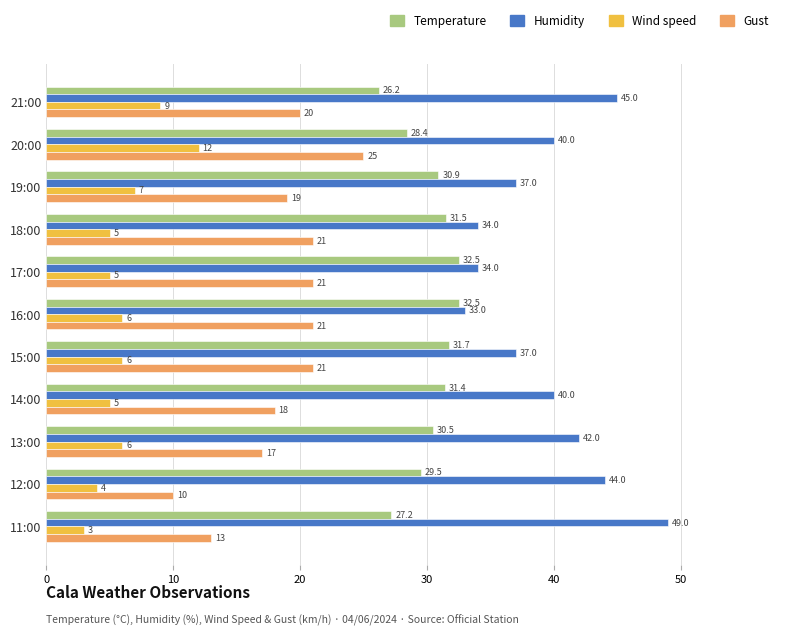

At which label is Gust closest to 17?

13:00